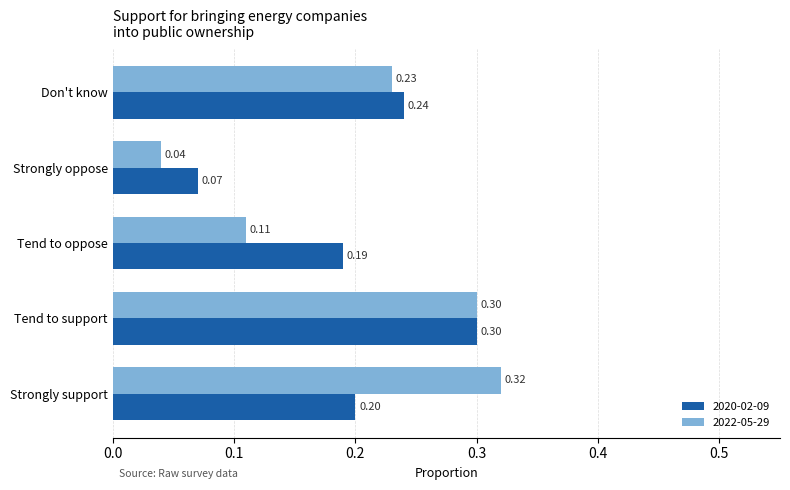

Is the value of 2022-05-29 at Tend to oppose greater than the value of 2020-02-09 at Don't know?

No